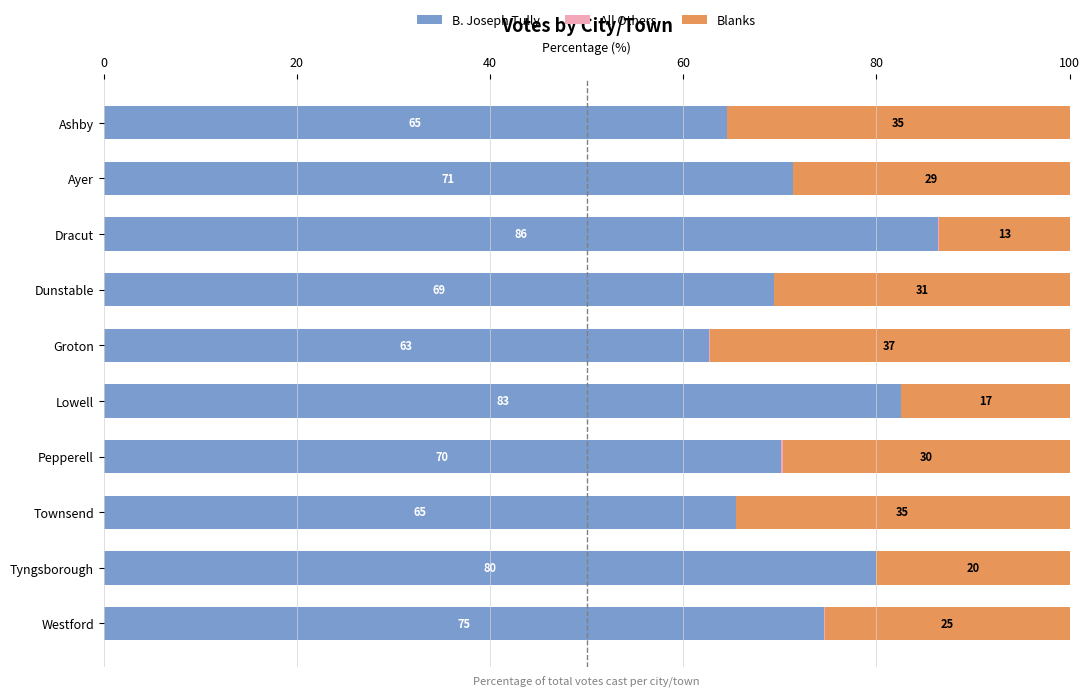

At how many categories does at least one series exceed 48?

10